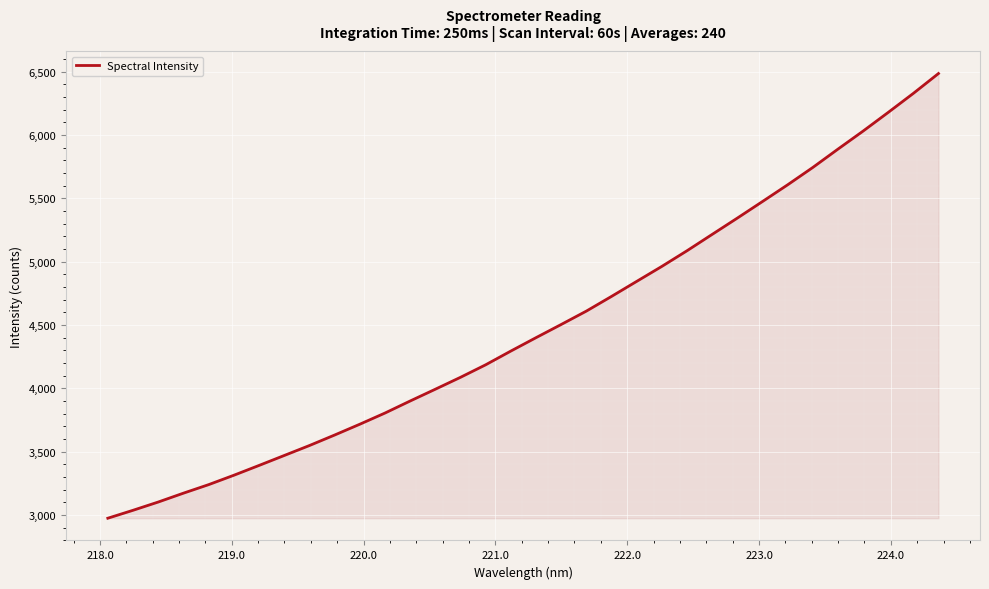

What is the sum of all values?

152268.5